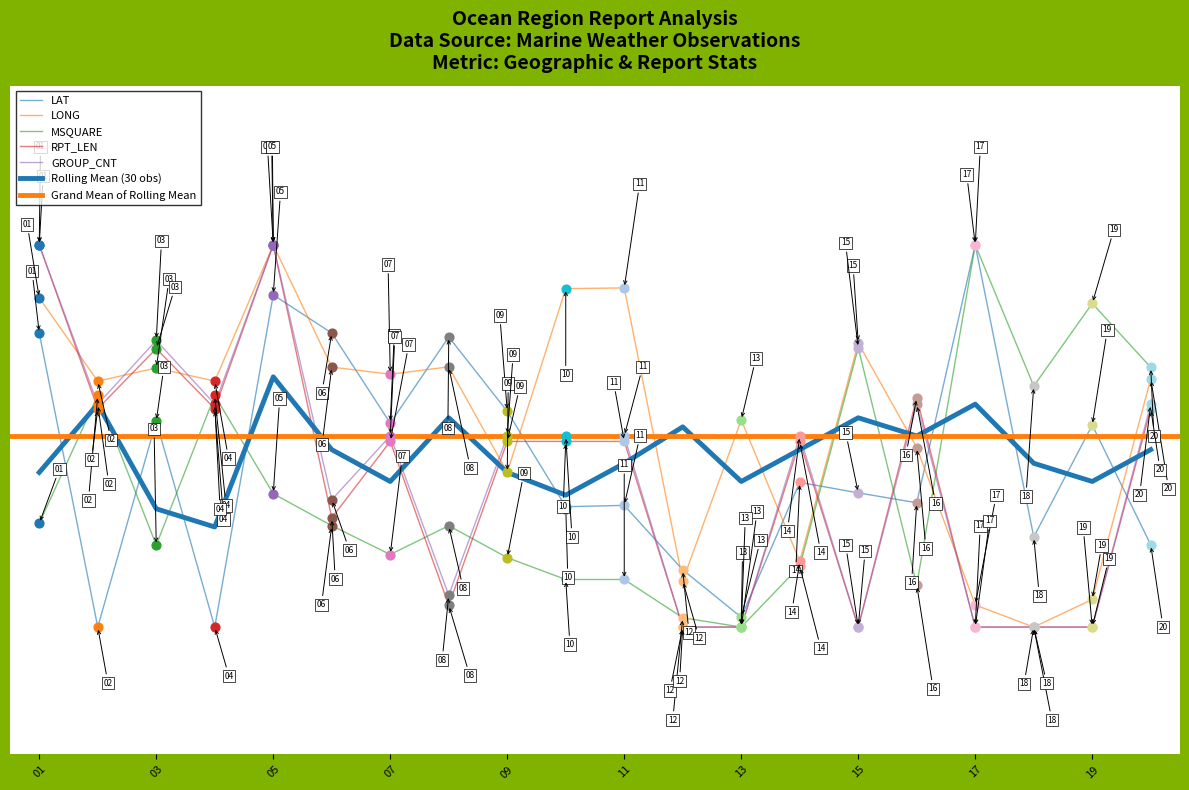

Which series reaches the maximum Y coordinate?

LAT